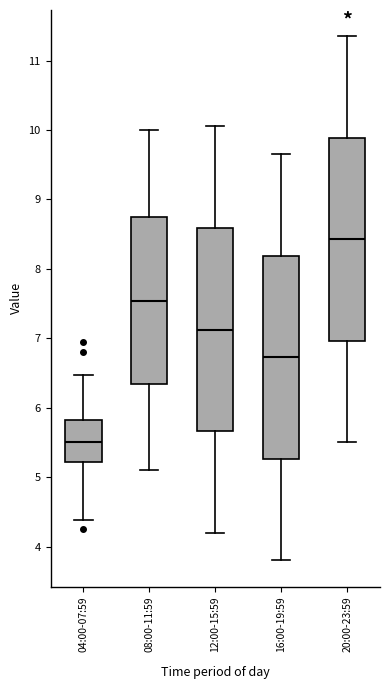

Which box's median line is the lowest?

04:00-07:59